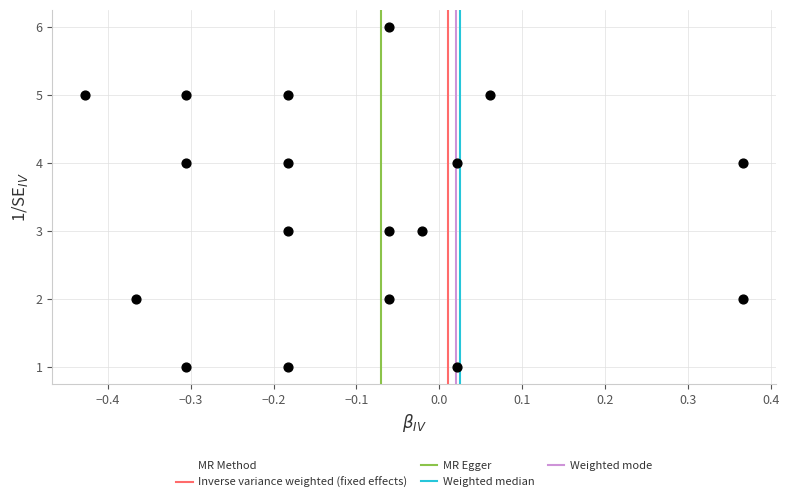

What is the range of Y values (max minus min)?

5